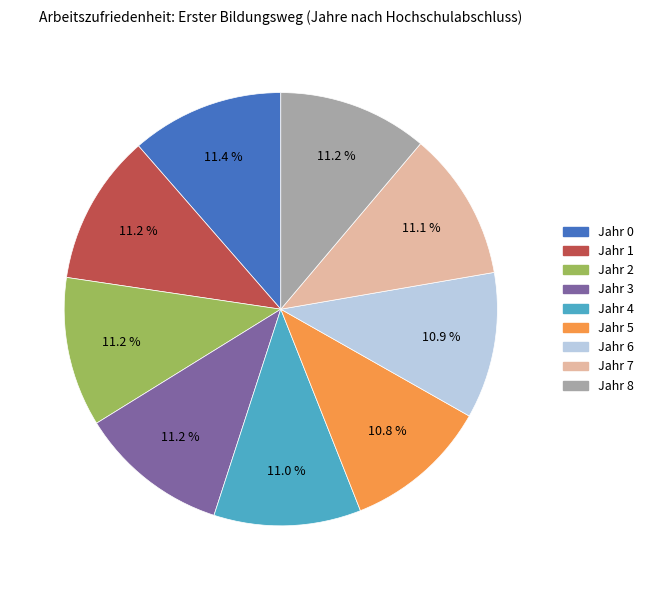

What is the ratio of the value at Jahr 1 to the value at Jahr 7?

1.0